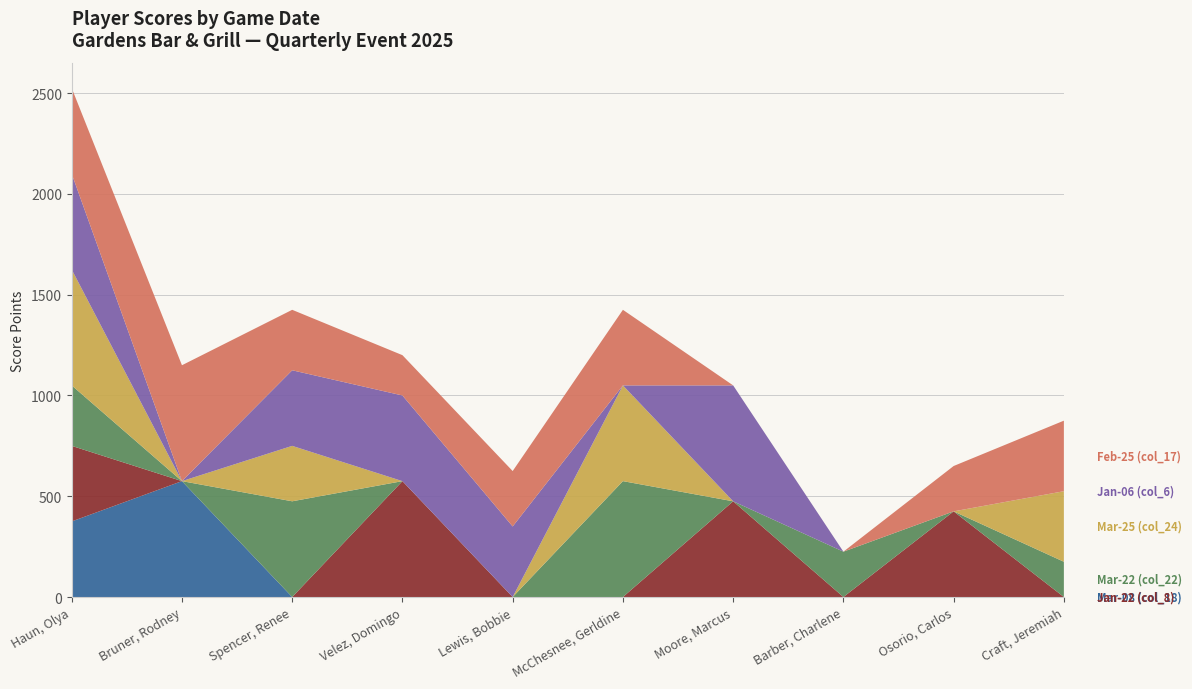

Reading left to right, extract all data points from this chart.

Mar-08 (col_18): 375	575	0	0	0	0	0	0	0	0
Jan-22 (col_8): 375	0	0	575	0	0	475	0	425	0
Mar-22 (col_22): 300	0	475	0	0	575	0	225	0	175
Mar-25 (col_24): 575	0	275	0	0	475	0	0	0	350
Jan-06 (col_6): 475	0	375	425	350	0	575	0	0	0
Feb-25 (col_17): 425	575	300	200	275	375	0	0	225	350